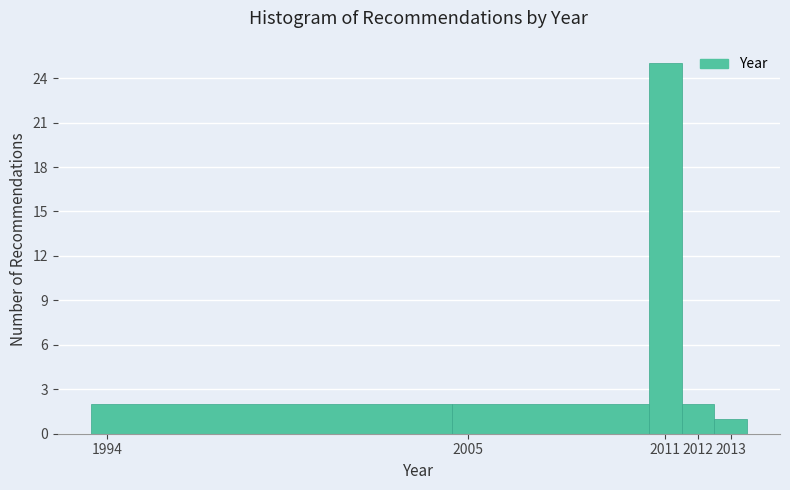

Reading left to right, list every bar in this chart as the range it spans on the x-axis followed by its height. The values are not printed on the chart, so give them approximately, as read against the axis.

1993.5 to 2004.5: 2
2004.5 to 2010.5: 2
2010.5 to 2011.5: 25
2011.5 to 2012.5: 2
2012.5 to 2013.5: 1